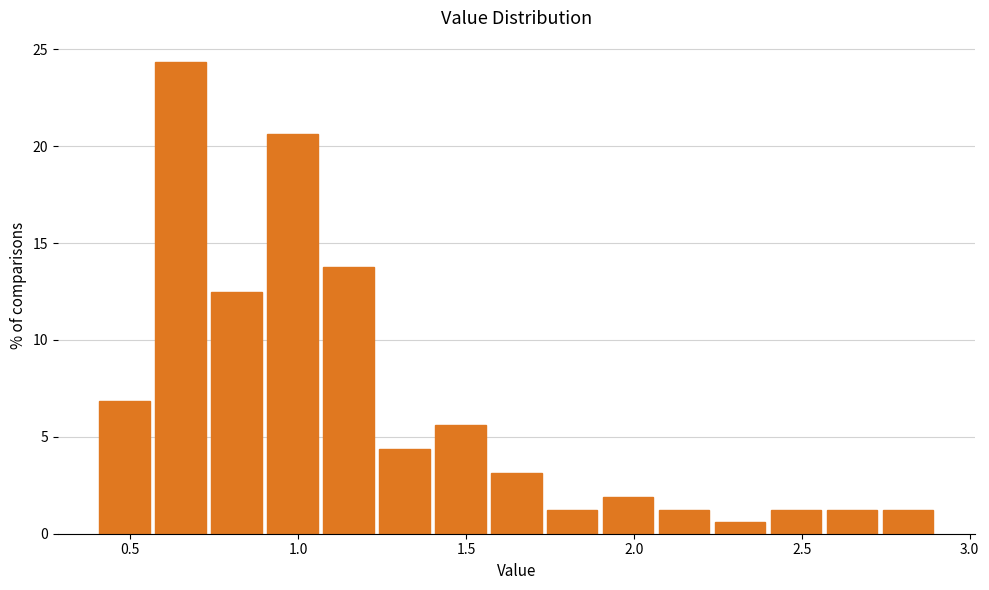

Read against the x-axis, roughly where is the centre of the tallest bar?

0.65